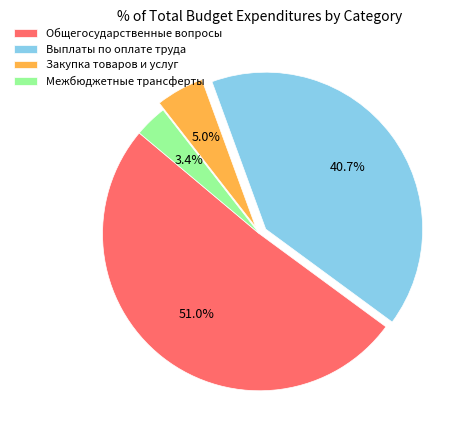

The Выплаты по оплате труда slice represents 53% of the pie. True or false?

False